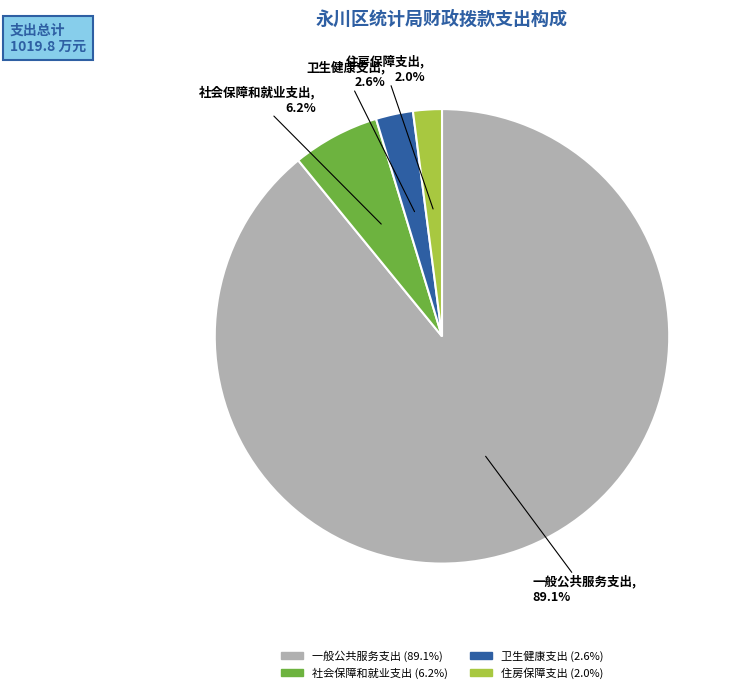

Which slice represents more than half of the pie?

一般公共服务支出